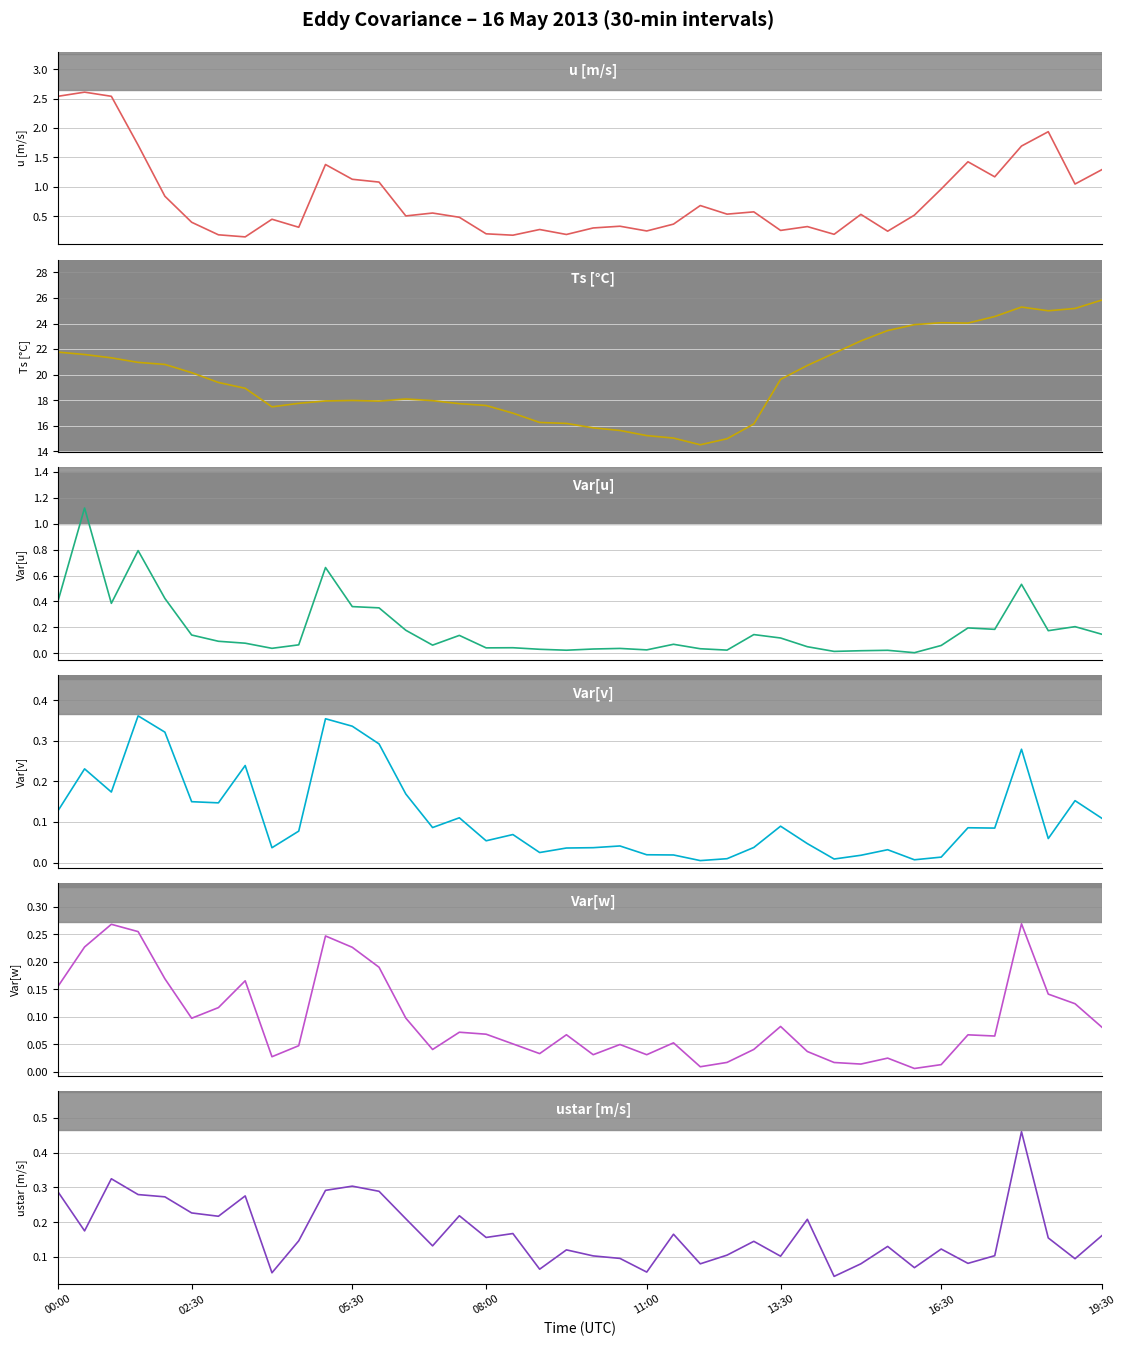

How many data points in Ts [°C] are above 19?

20